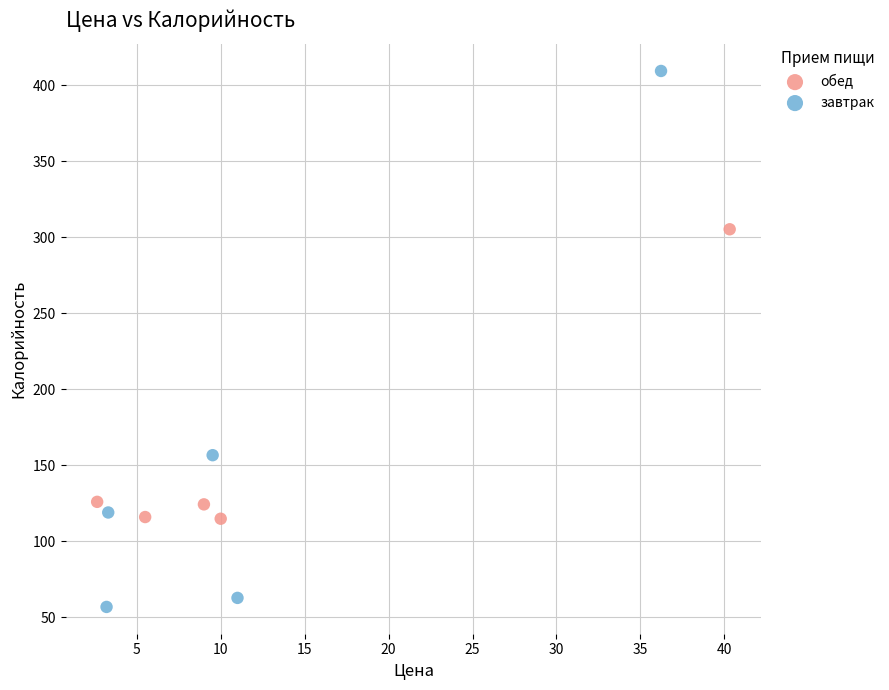

Which series contains the highest Y value?

завтрак